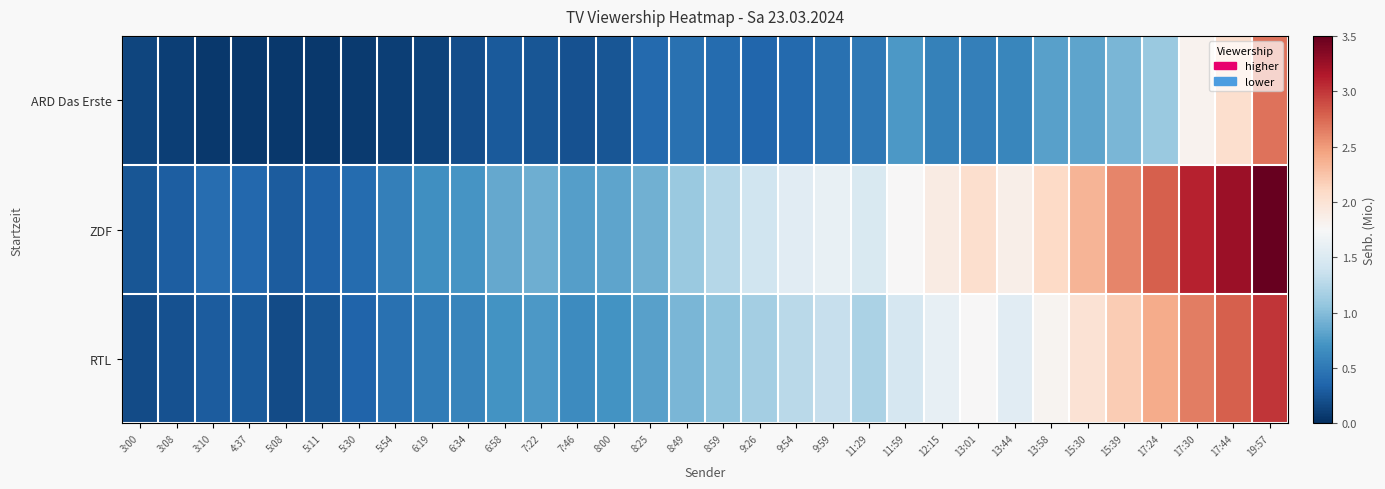

Between 17:24 and 5:54, which is larger?

17:24